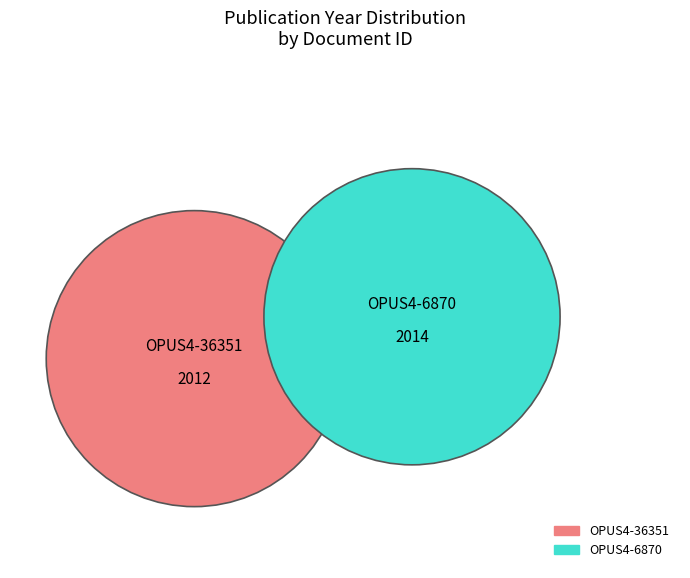

Rank the categories by value from lowest to highest.

OPUS4-36351, OPUS4-6870